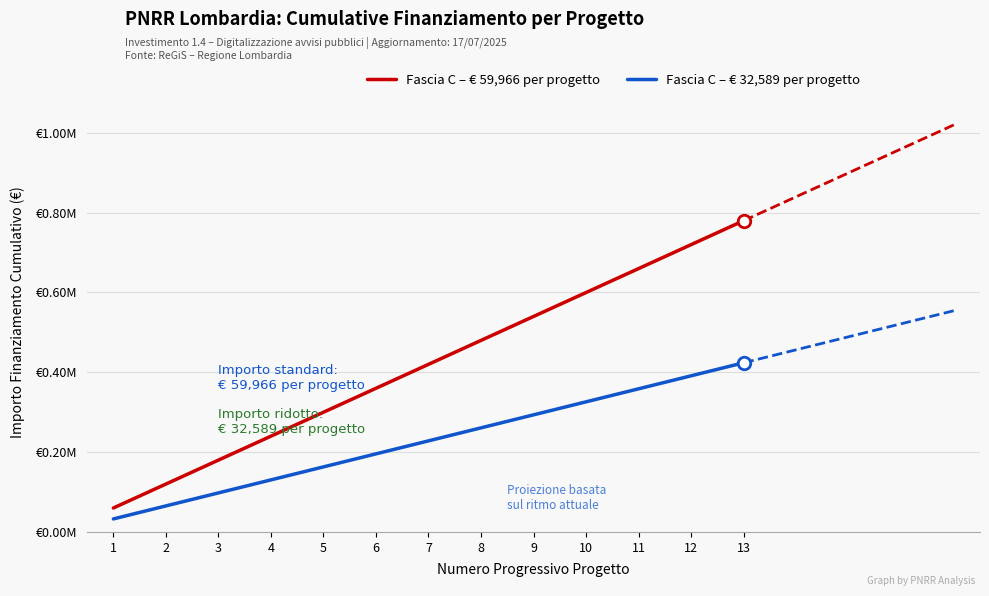

What value does the Fascia C – € 32,589 per progetto series have at 10, to the nearest 50?

325900